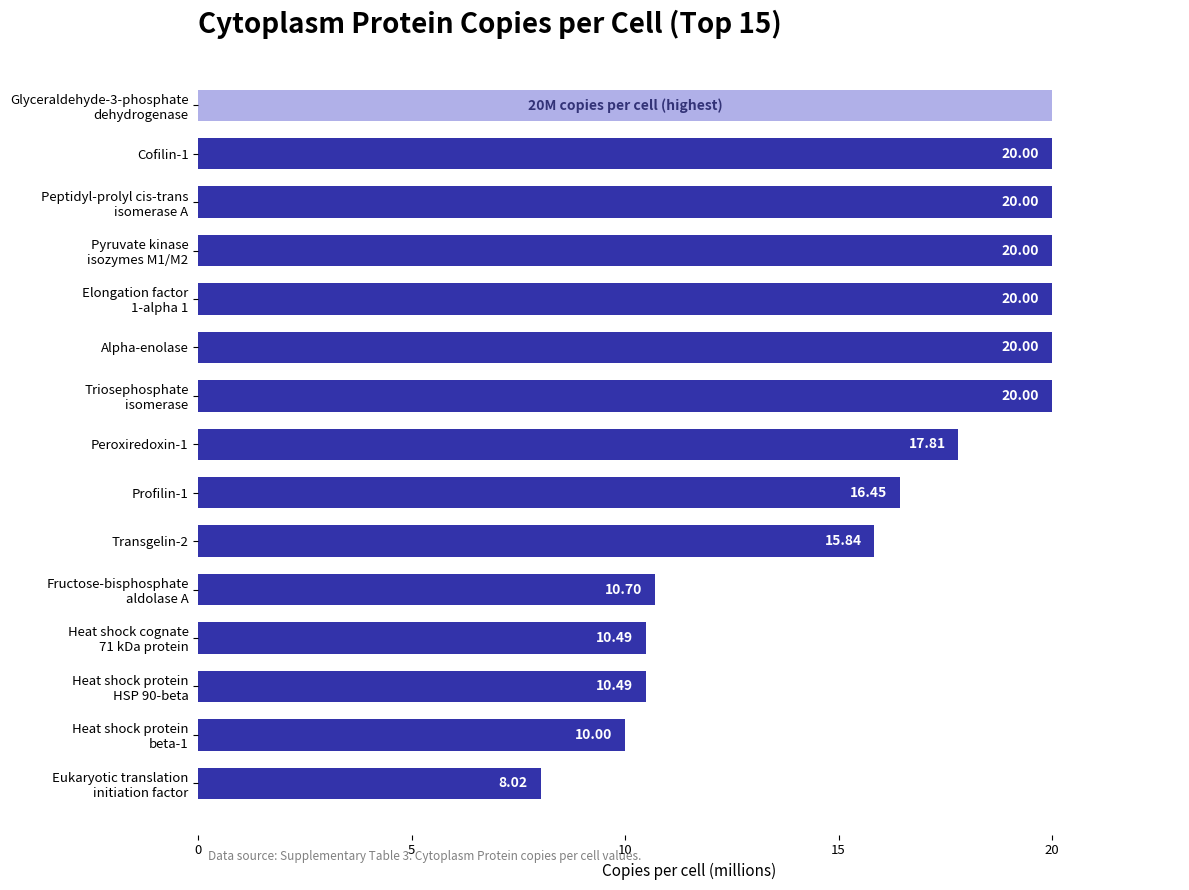

How many bars are there in total?

15